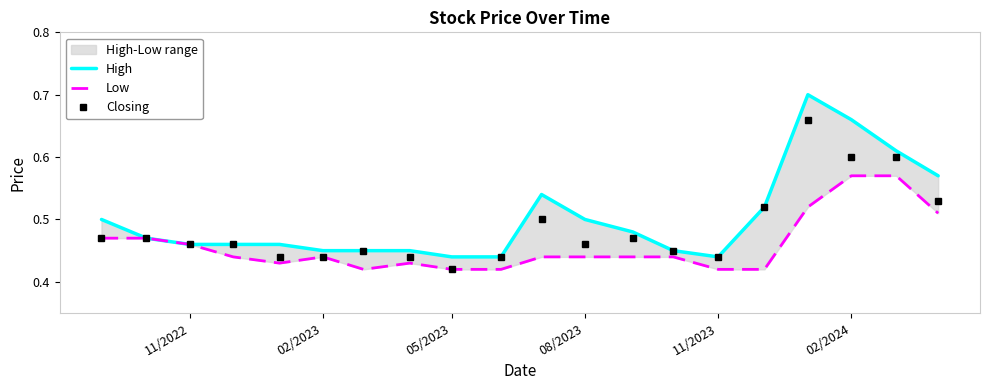

Which category has the lowest value in the Closing series?

05/2023